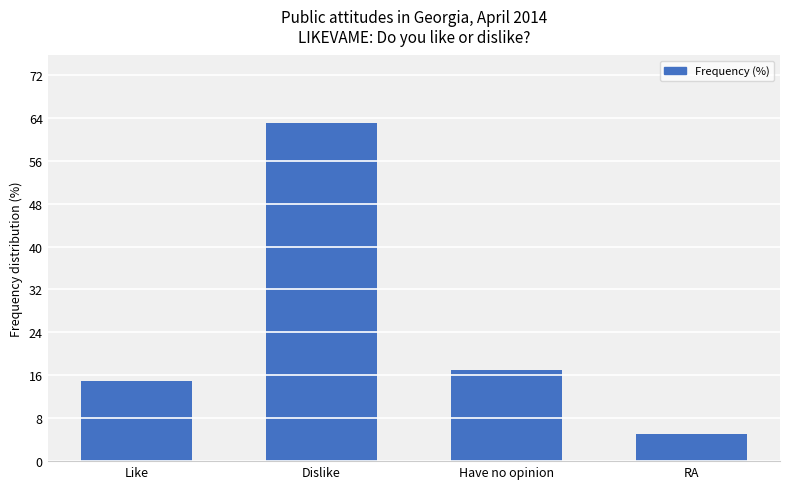

At which category does the chart reach its minimum across all series?

RA